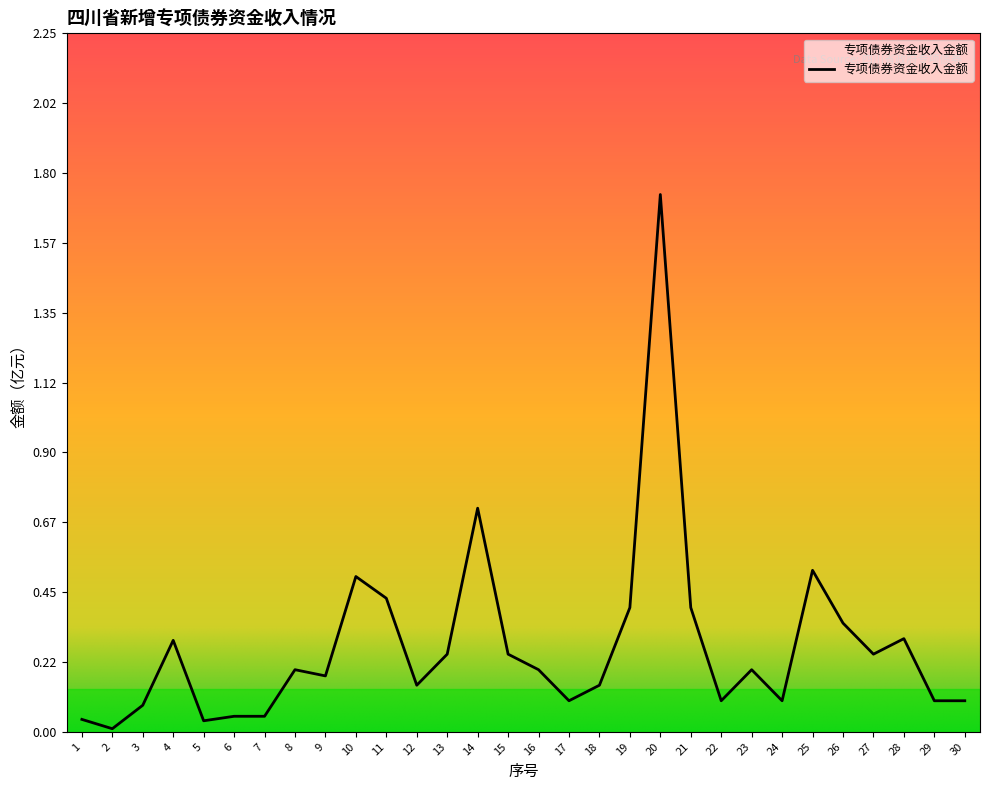

Which has a higher value, 19 or 12?

19